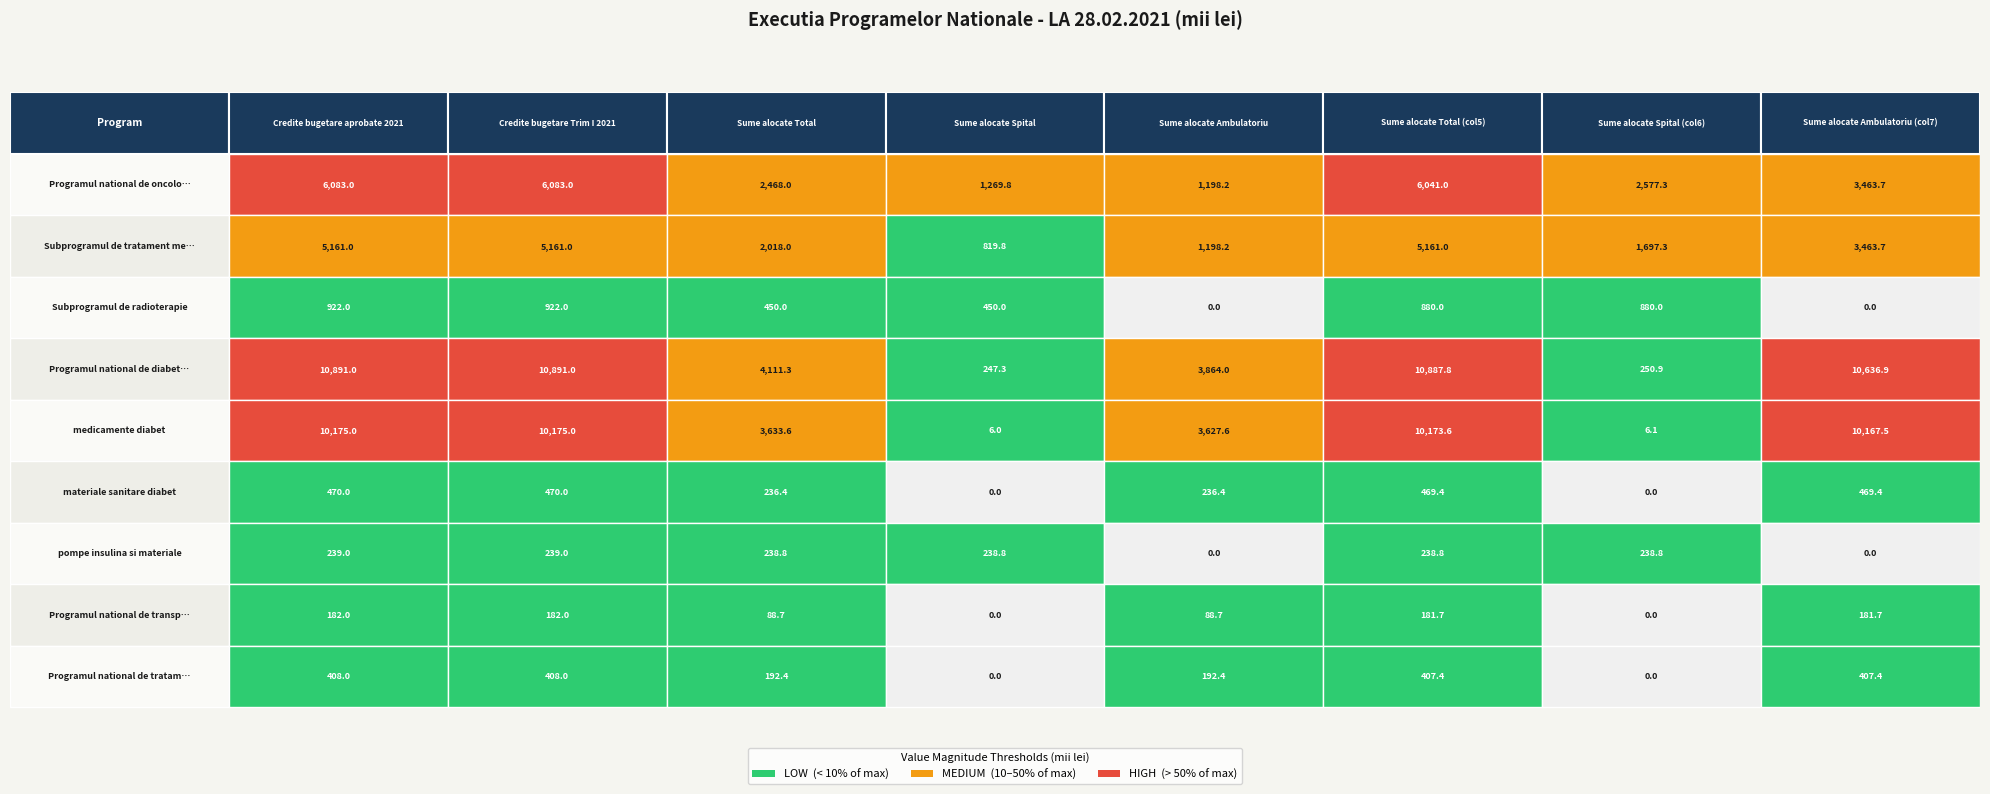

Reading left to right, list all the values displayed in this chart.

Programul national de oncologie: 0=6083.0	1=6083.0	2=2468.0	3=1269.8	4=1198.2	5=6041.0	6=2577.3	7=3463.7
Subprogramul de tratament medicamentos: 0=5161.0	1=5161.0	2=2018.0	3=819.8	4=1198.2	5=5161.0	6=1697.3	7=3463.7
Subprogramul de radioterapie: 0=922.0	1=922.0	2=450.0	3=450.0	4=0.0	5=880.0	6=880.0	7=0.0
Programul national de diabet zaharat: 0=10891.0	1=10891.0	2=4111.3	3=247.3	4=3864.0	5=10887.8	6=250.9	7=10636.9
medicamente diabet: 0=10175.0	1=10175.0	2=3633.6	3=6.0	4=3627.6	5=10173.6	6=6.1	7=10167.5
materiale sanitare diabet: 0=470.0	1=470.0	2=236.4	3=0.0	4=236.4	5=469.4	6=0.0	7=469.4
pompe insulina si materiale: 0=239.0	1=239.0	2=238.8	3=238.8	4=0.0	5=238.8	6=238.8	7=0.0
Programul national de transplant: 0=182.0	1=182.0	2=88.7	3=0.0	4=88.7	5=181.7	6=0.0	7=181.7
Programul national de tratament boli rare: 0=408.0	1=408.0	2=192.4	3=0.0	4=192.4	5=407.4	6=0.0	7=407.4